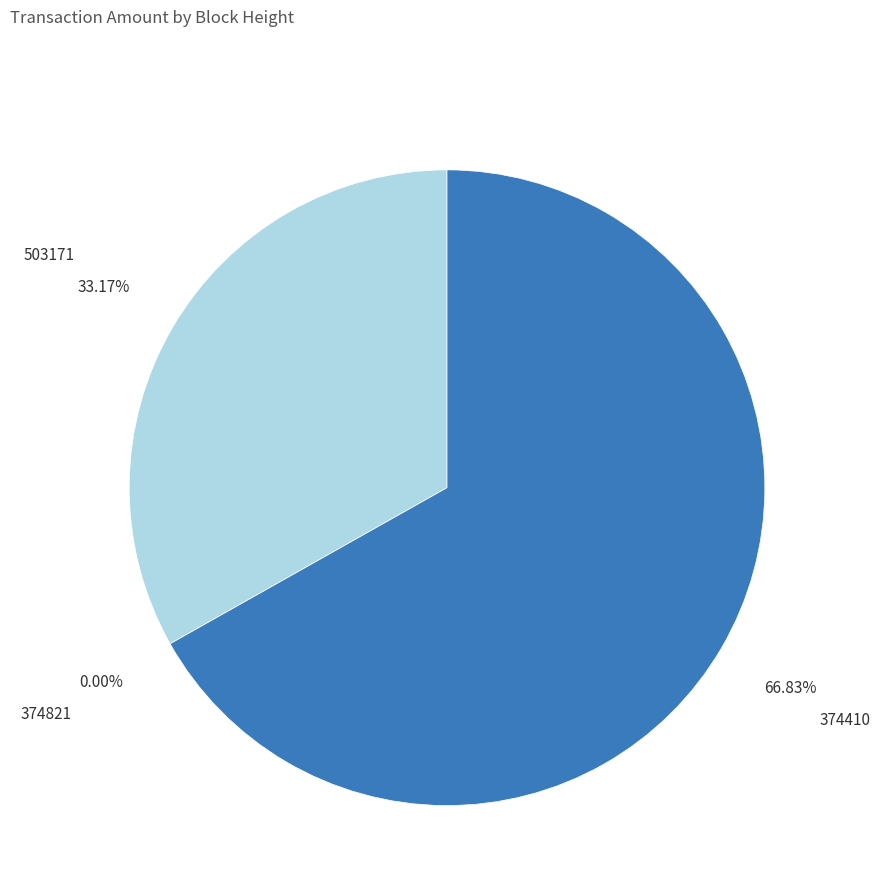

The 374821 slice represents 12% of the pie. True or false?

False